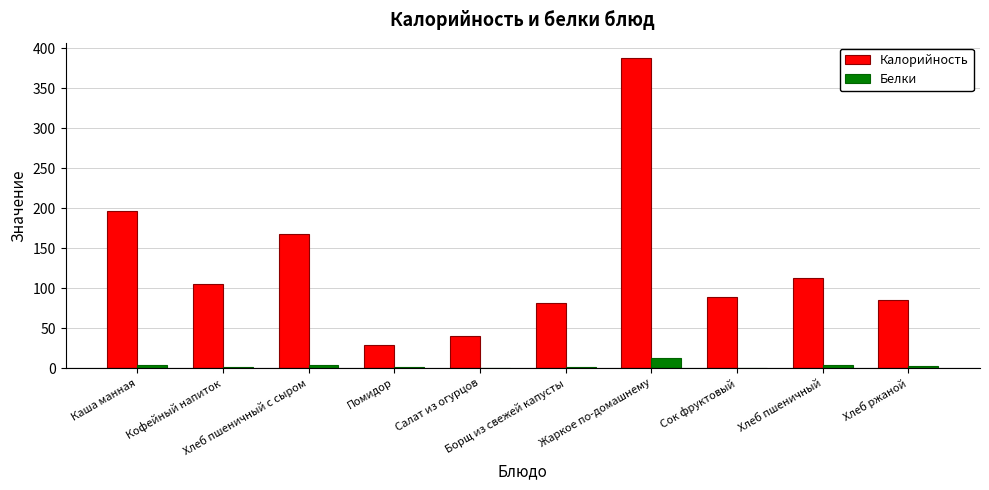

Which series has the largest total across all categories?

Калорийность